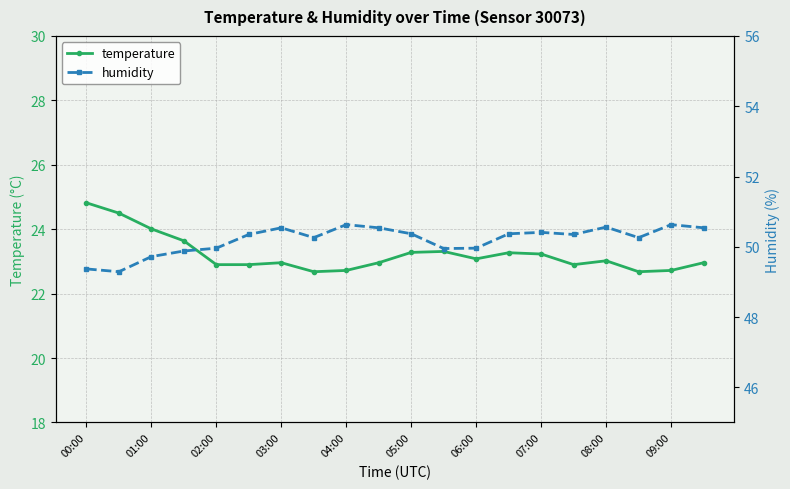

What is the total value across all series at 17?

72.9